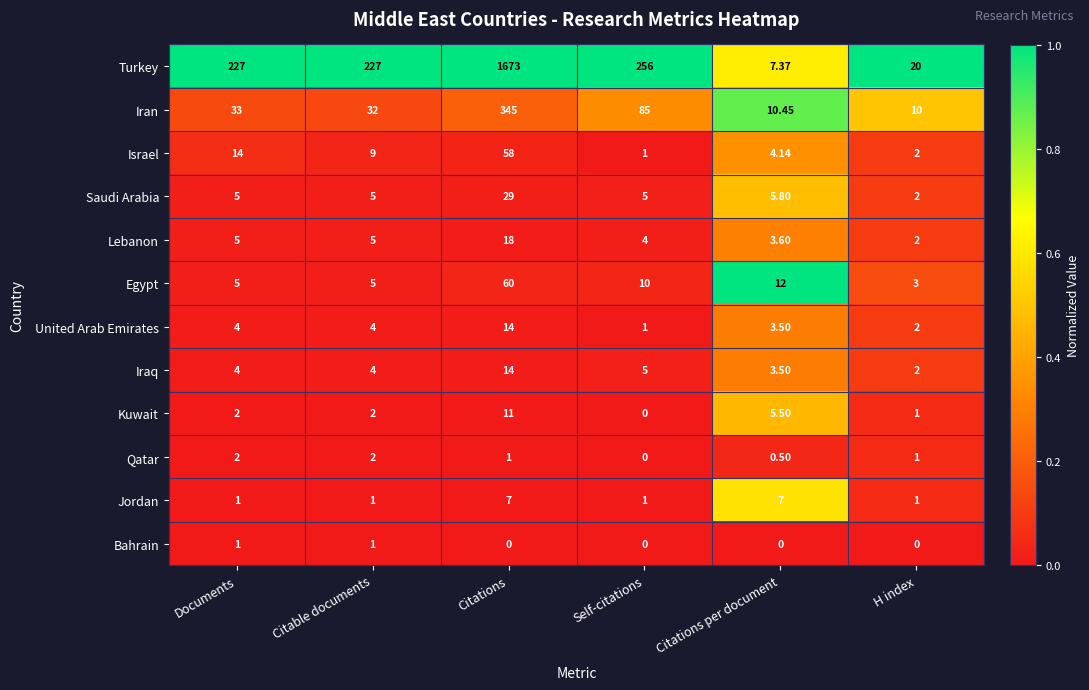

At which category is the sum across all series the highest?

Citations